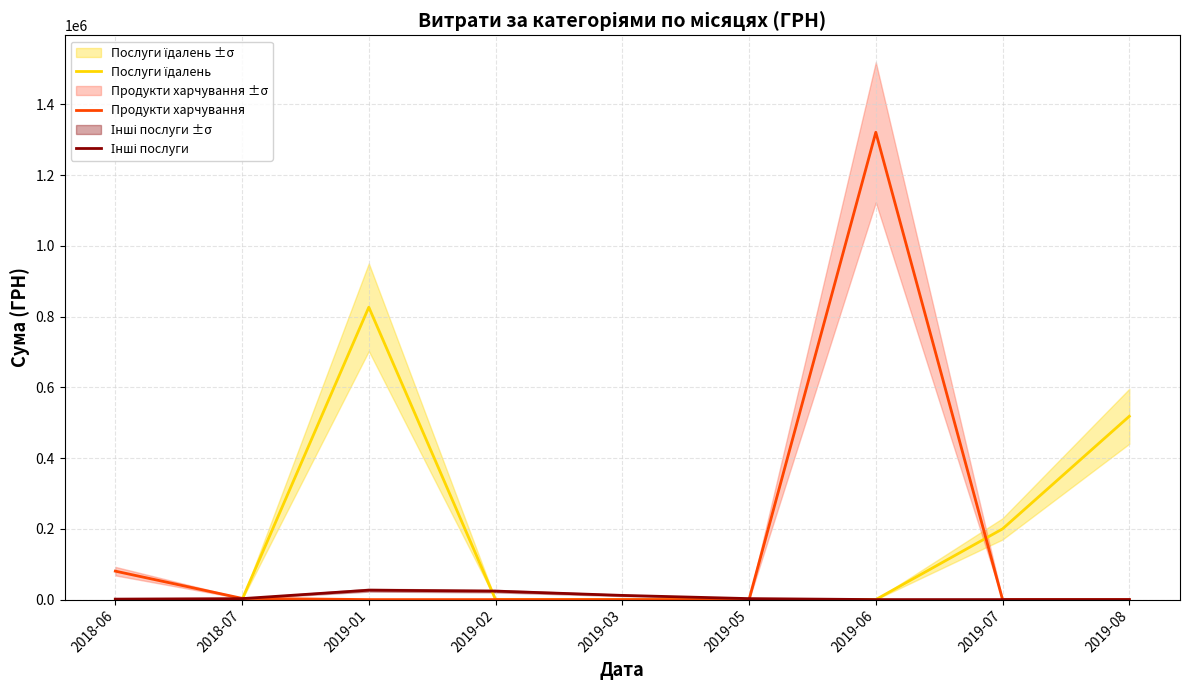

How many data points does each series have?

9